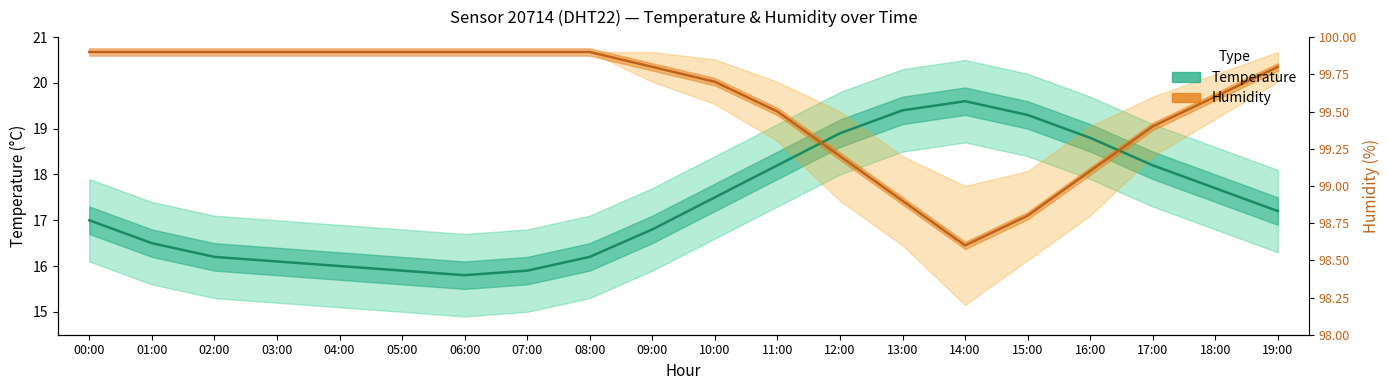

What is the difference between the highest and lowest values at 15:00?

2.2